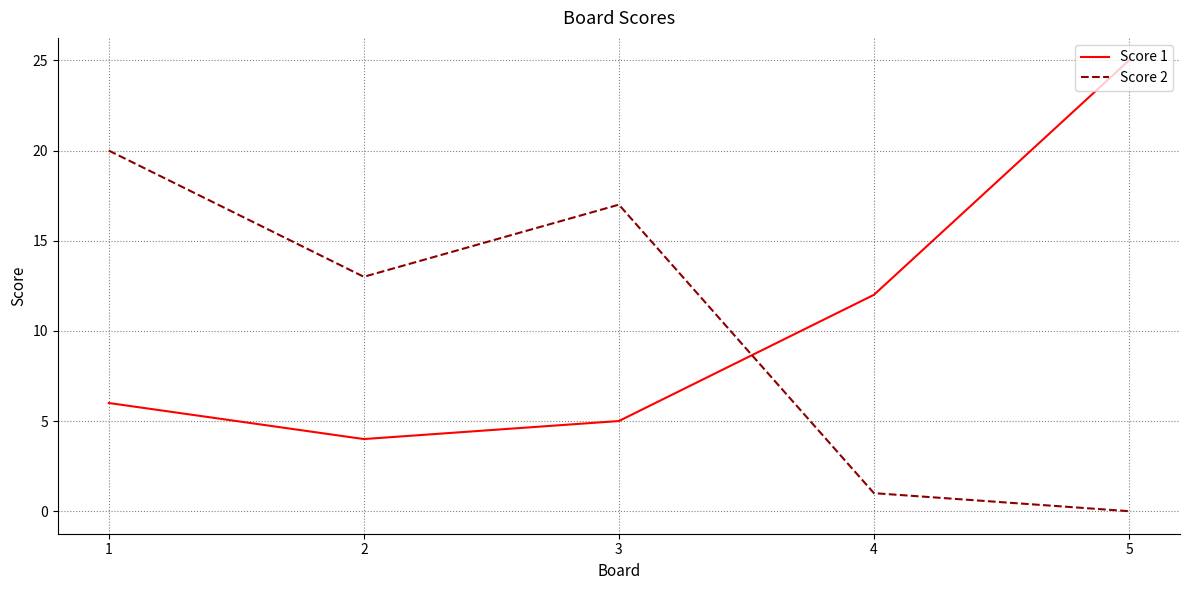

What is the difference between the highest and lowest values at 5?

25